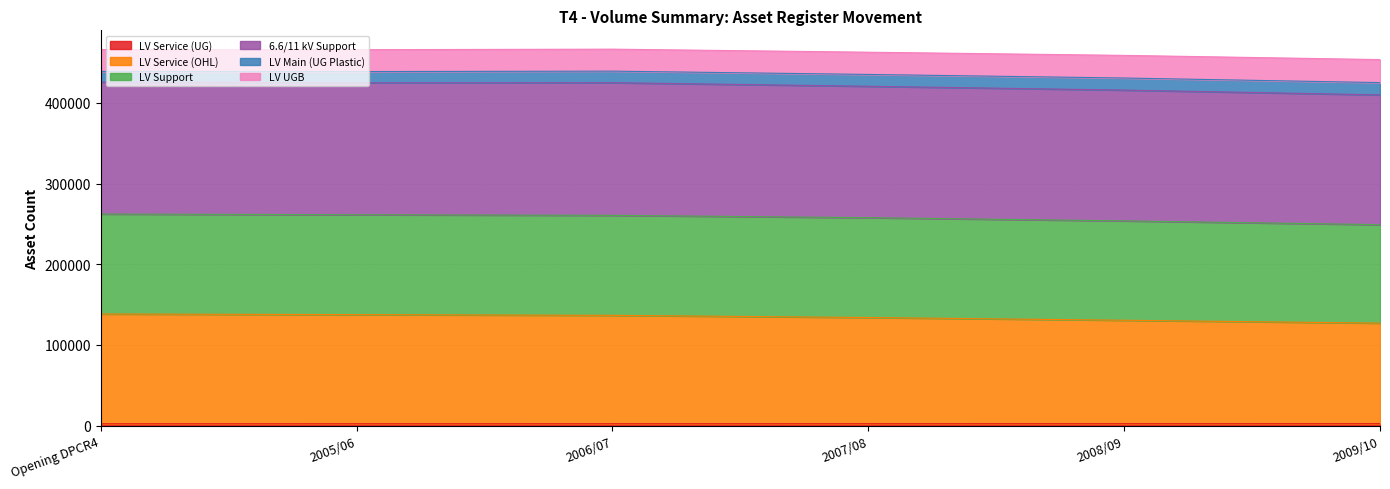

What is the label of the 3rd point from the left?

2006/07